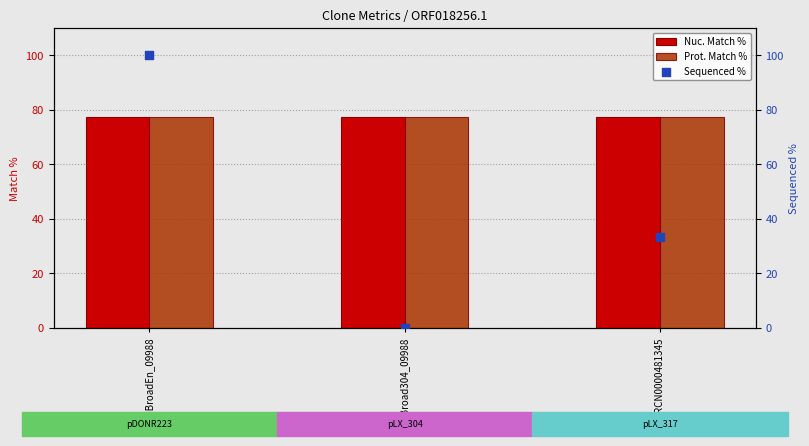

Which series contains the highest Y value?

Sequenced %